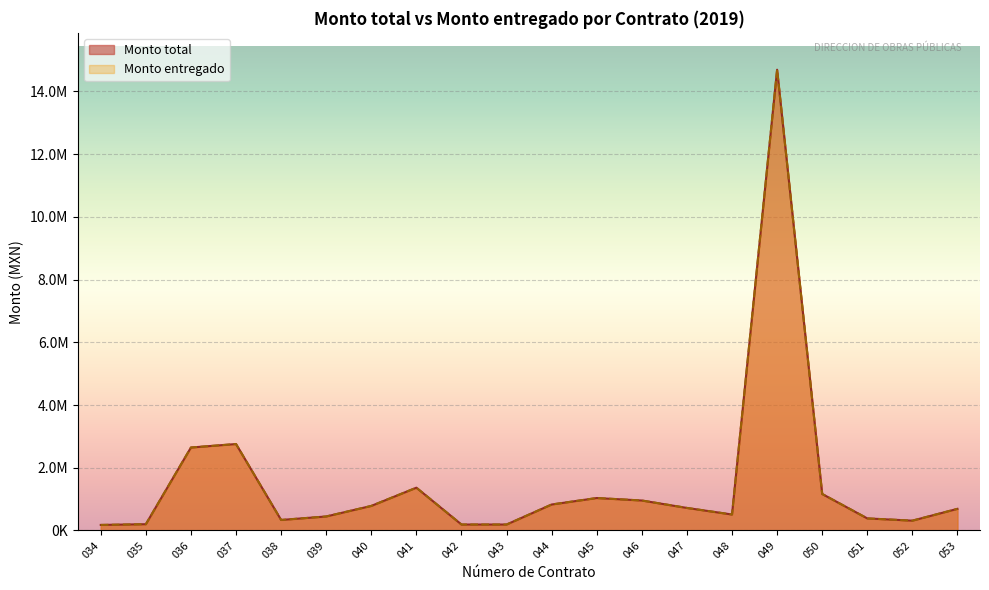

True or false: Monto total has a value of 397370.5 at 044.

False